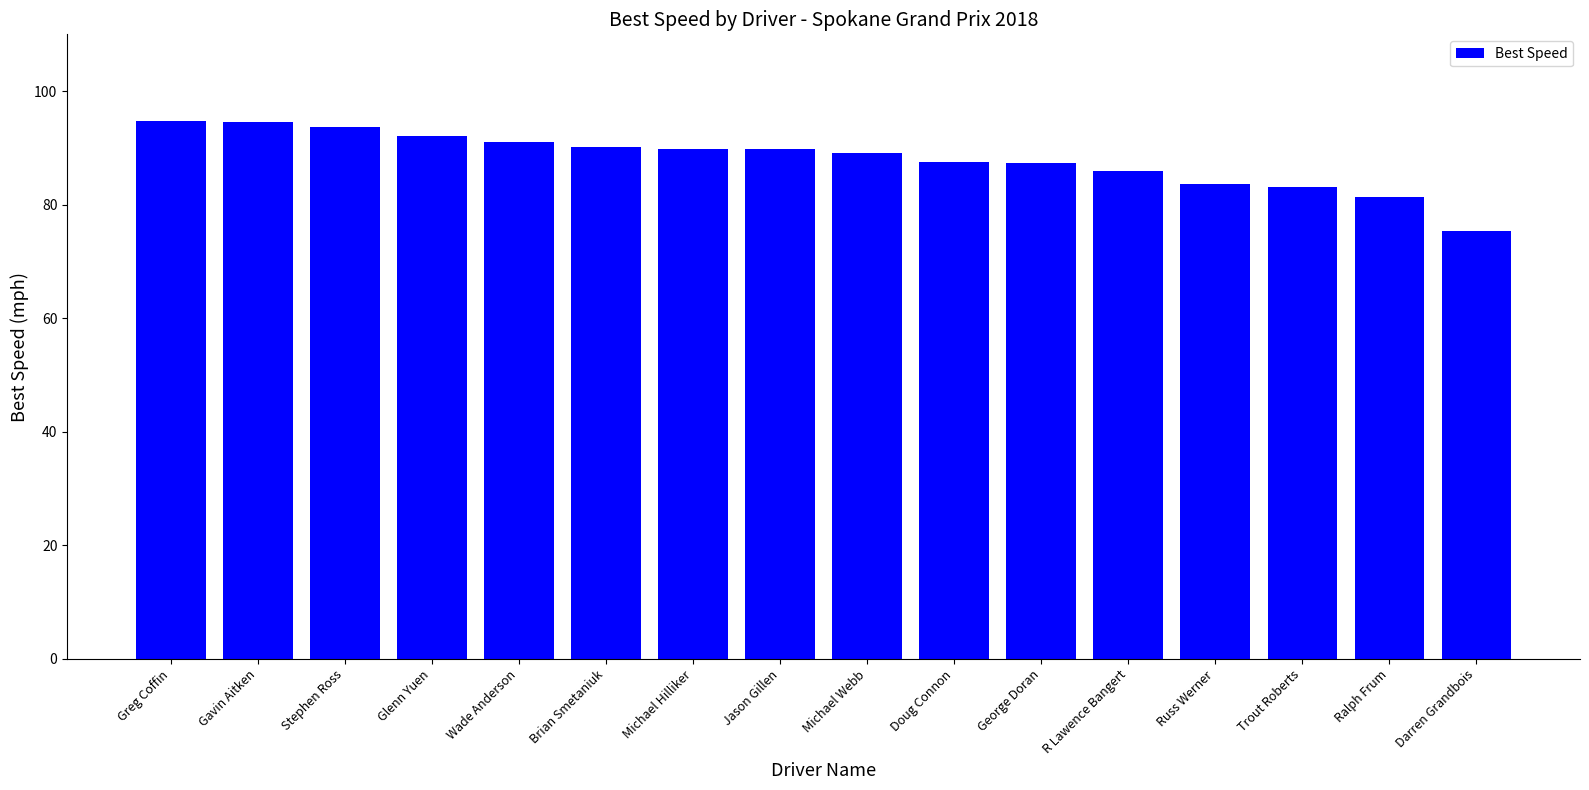

True or false: the data shows 48.7 at Greg Coffin.

False